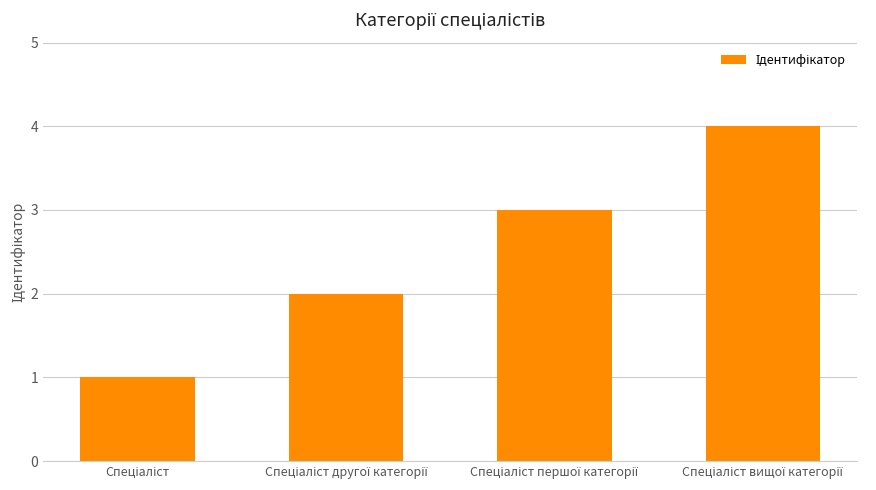

What is the maximum value shown in the chart?

4